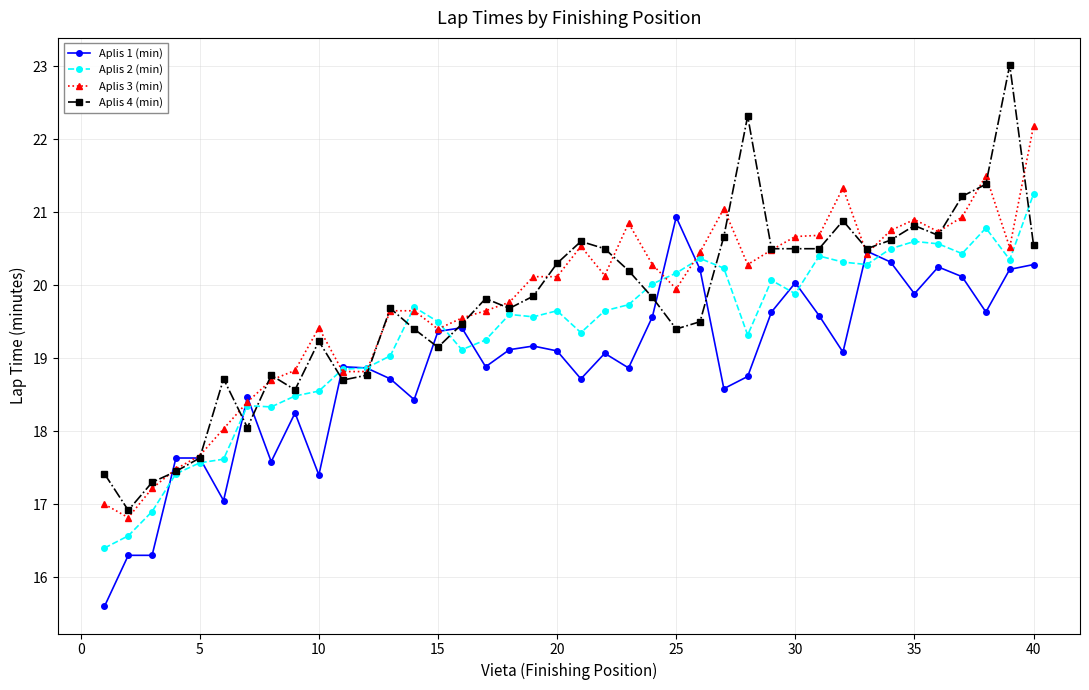

What is the smallest value displayed?

15.6